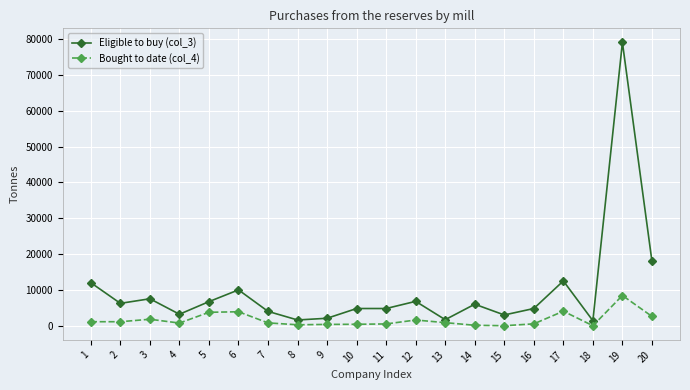

Which series has the largest range (max minus min)?

Eligible to buy (col_3)